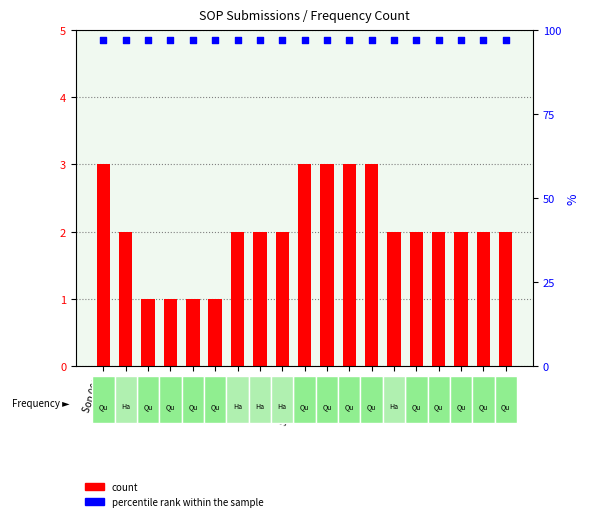

Which series has the largest Y range (max minus min)?

count